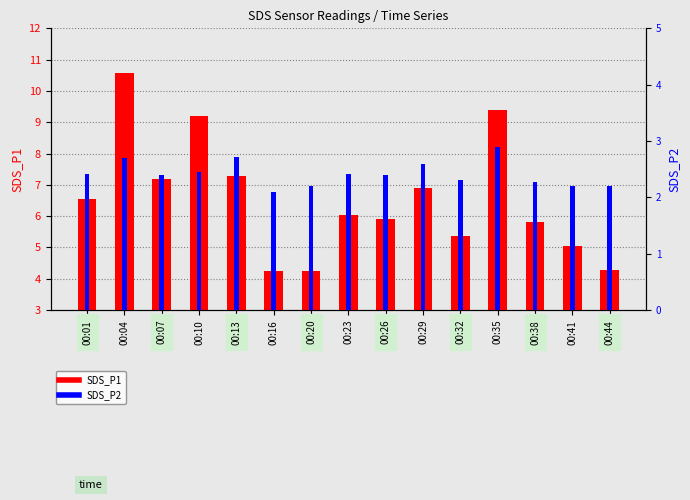

How many bars are there in each group?

2